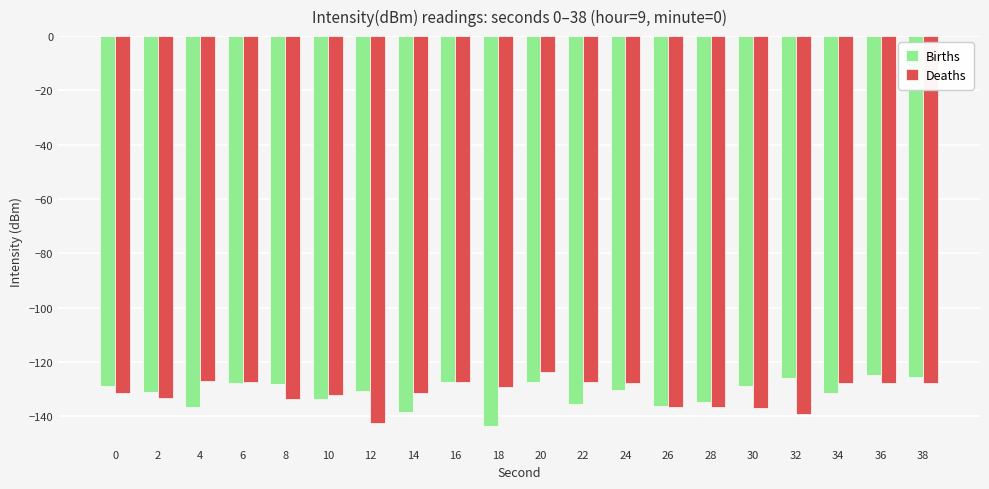

Rank the series at 22 from lowest to highest value.

Births, Deaths